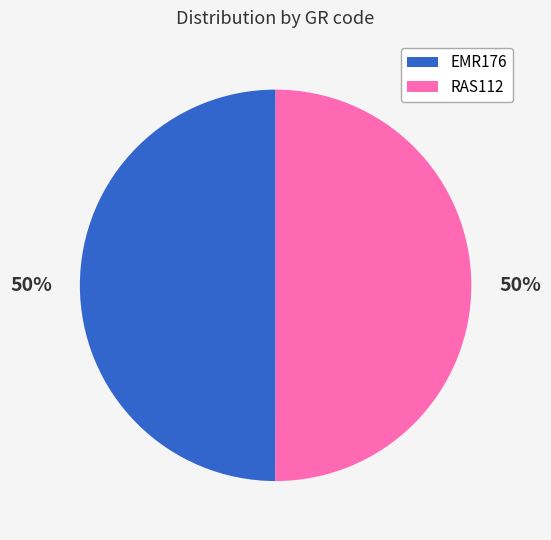

Do EMR176 and RAS112 together represent more than half of the pie?

Yes